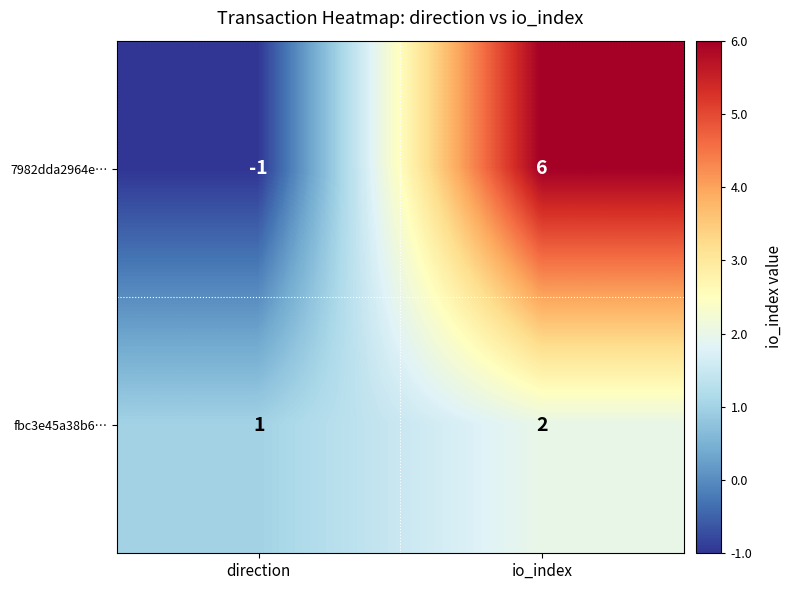

What is the spread (max minus min) of values at direction?

2